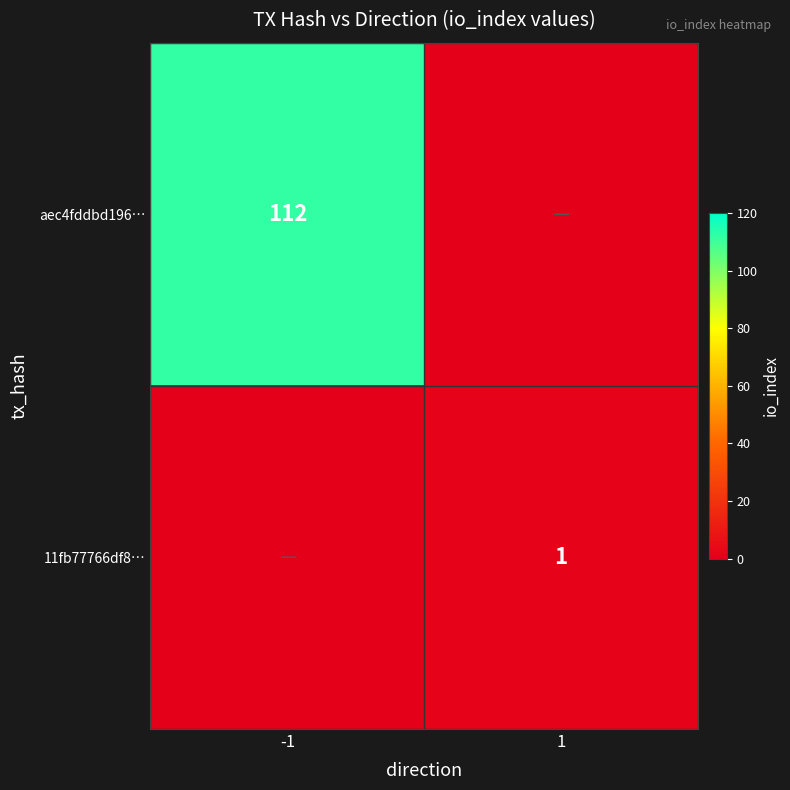

At how many categories does at least one series exceed 56?

1